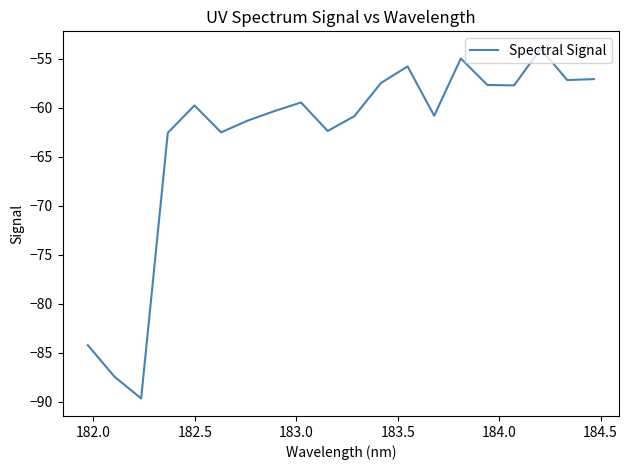

What is the difference between the maximum and minimum values?

35.6